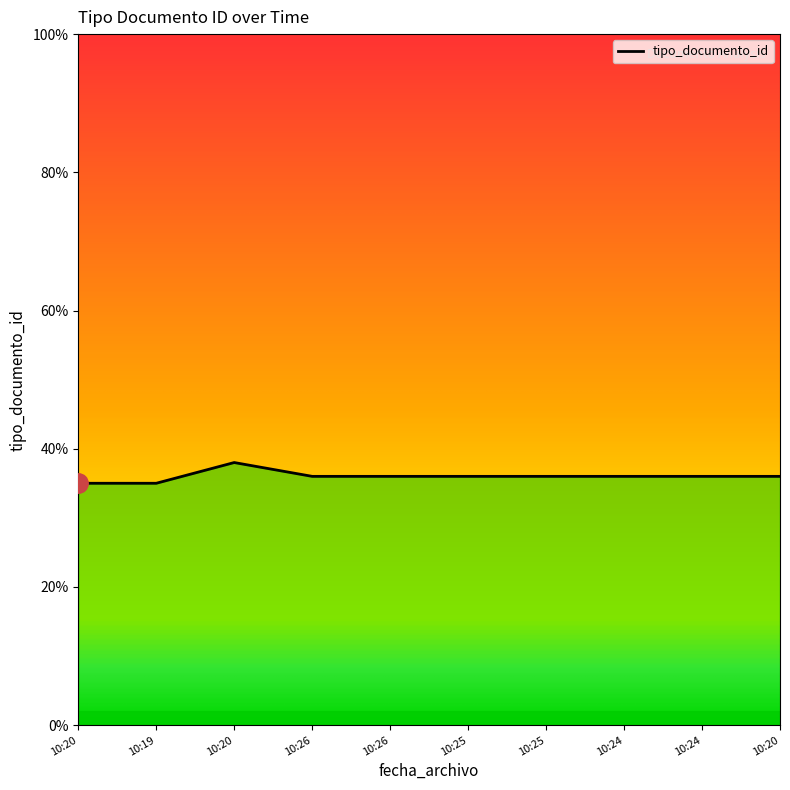

Does the chart display data point markers on the line(s)?

No